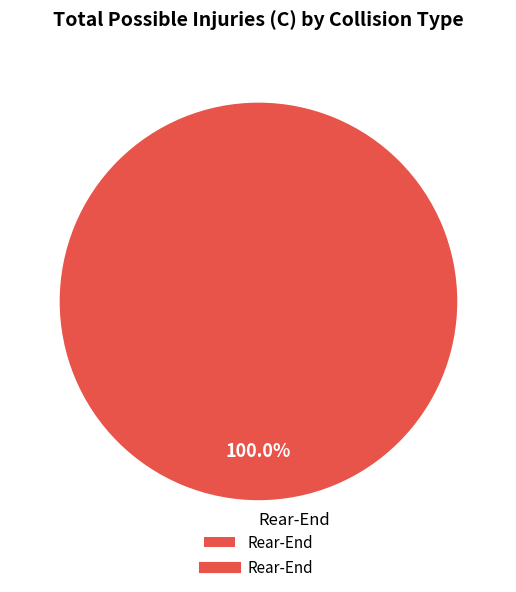

Which slice represents more than half of the pie?

Rear-End